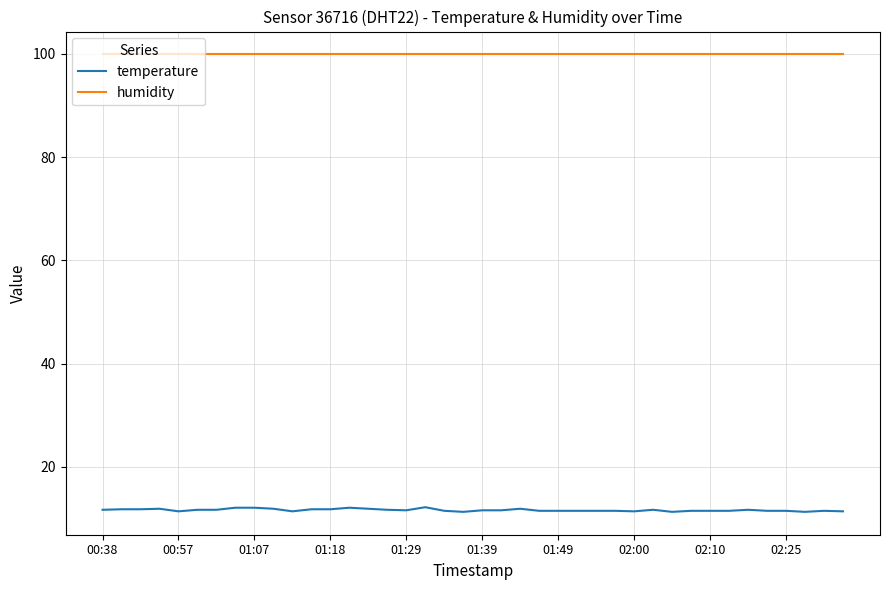

What is the minimum value for humidity?

99.9